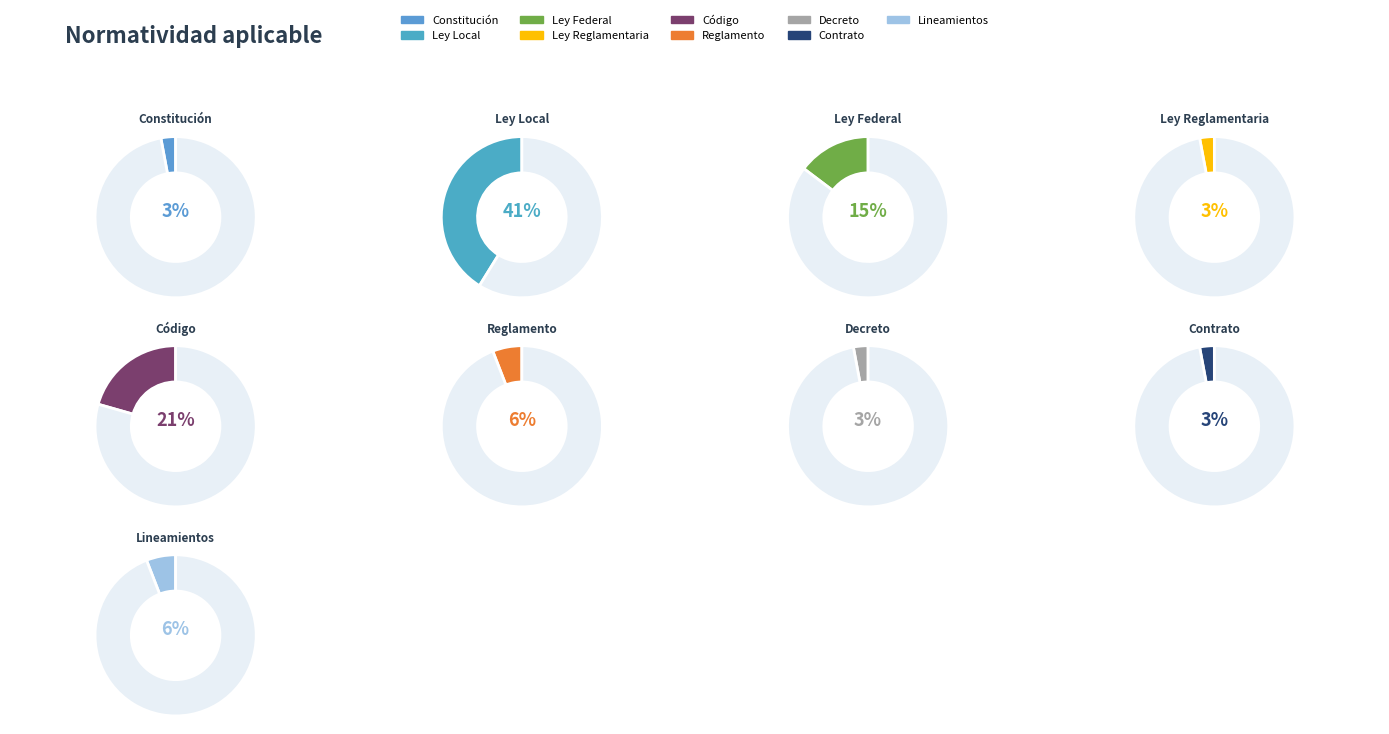

What is the ratio of the value at Constitución Política de los Estados Unidos to the value at Ley Local?

0.1